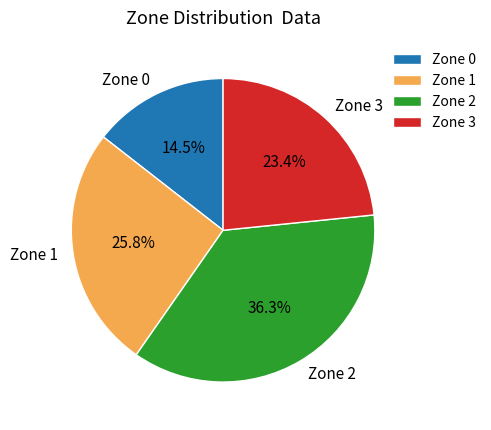

To the nearest percent, what percentage of the pie is Zone 1?

26%